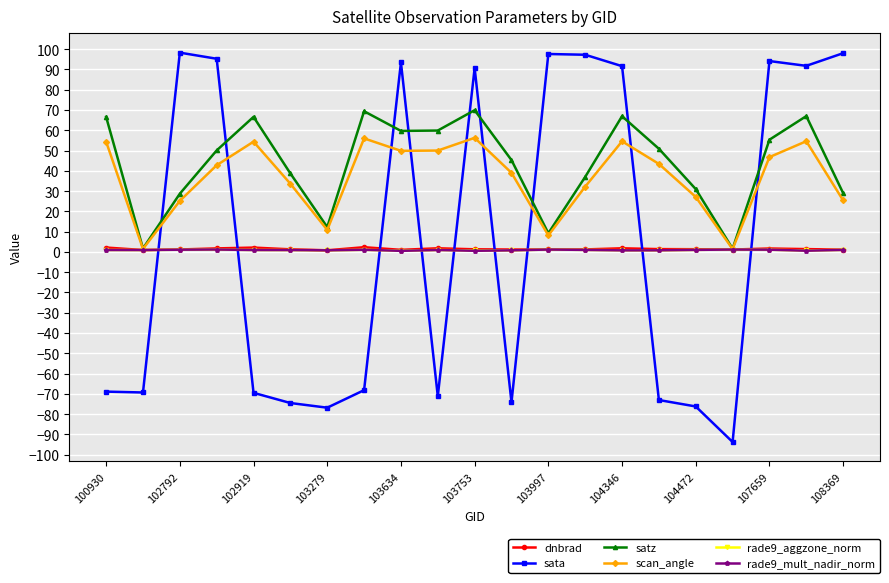

What is the smallest value displayed?

-93.8